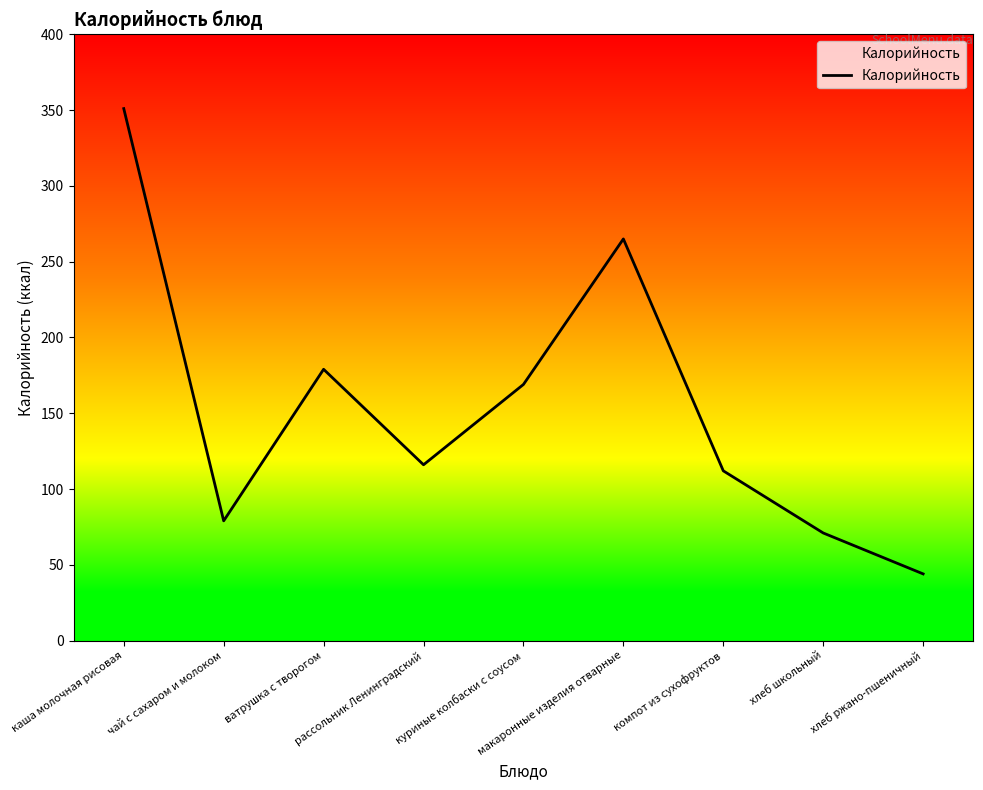

Reading right to left, transcribe all the data shown in this chart.

хлеб ржано-пшеничный=44	хлеб школьный=71	компот из сухофруктов=112	макаронные изделия отварные=265	куриные колбаски с соусом=169	рассольник Ленинградский=116	ватрушка с творогом=179	чай с сахаром и молоком=79	каша молочная рисовая=351